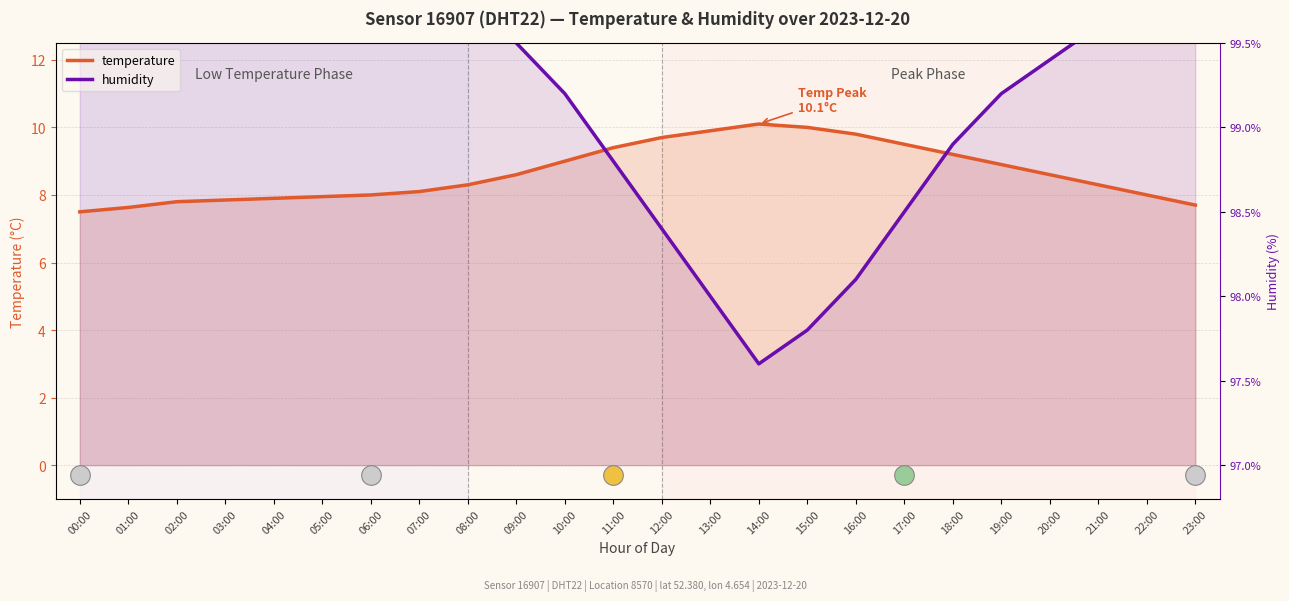

At which category is the sum across all series the highest?

05:00